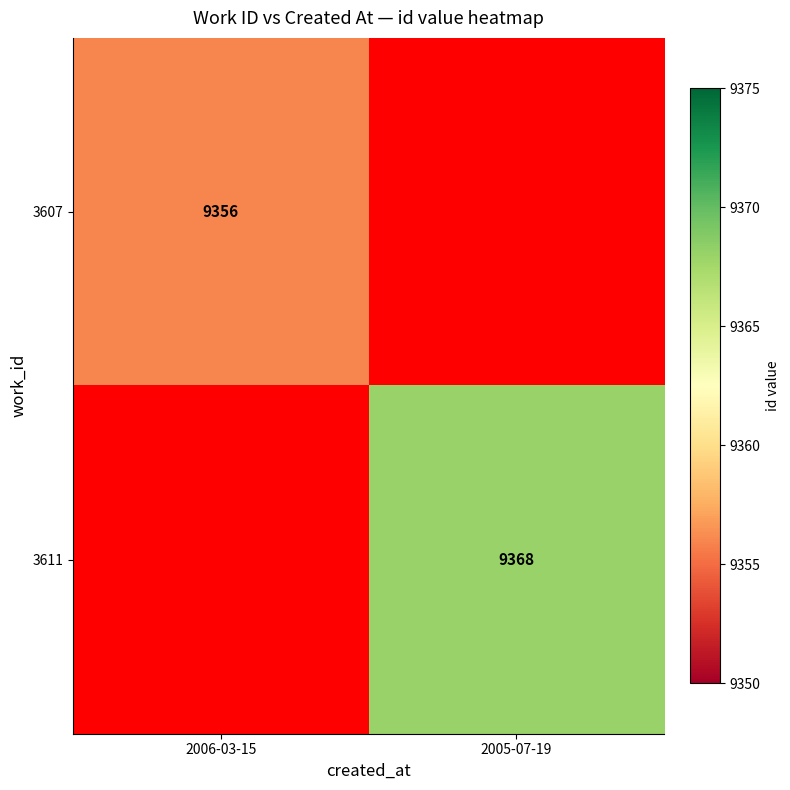

True or false: 3607 has a value of 9356 at 2006-03-15.

True